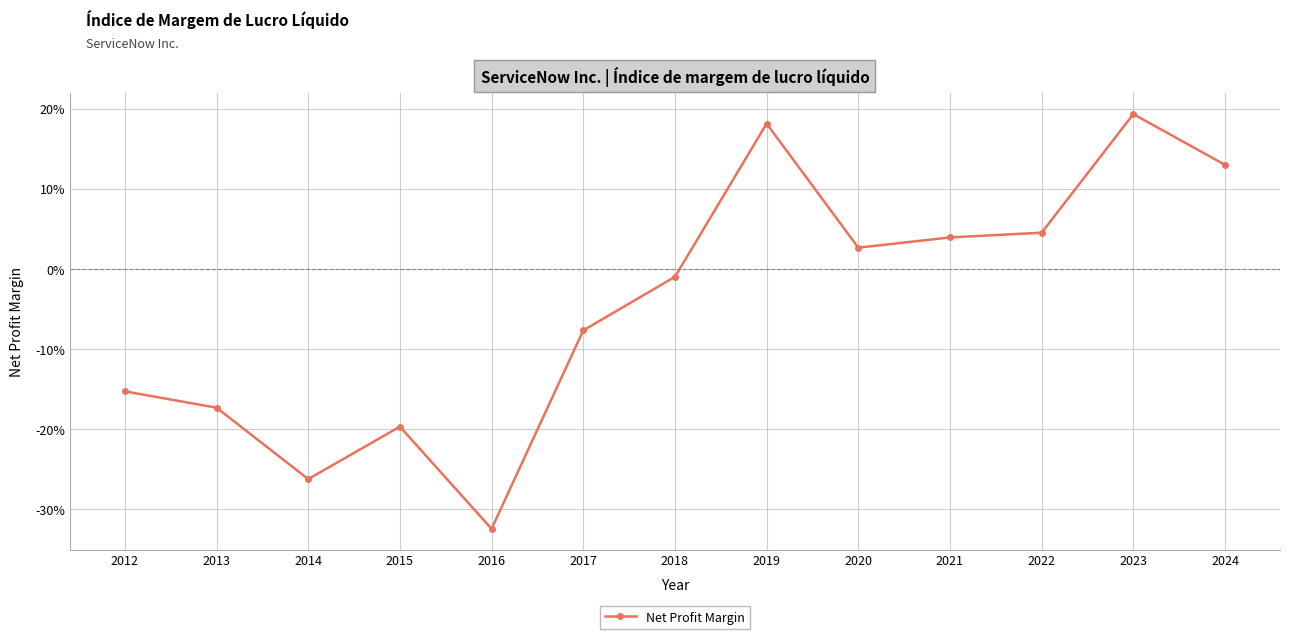

Rank the categories by value from lowest to highest.

2016, 2014, 2015, 2013, 2012, 2017, 2018, 2020, 2021, 2022, 2024, 2019, 2023